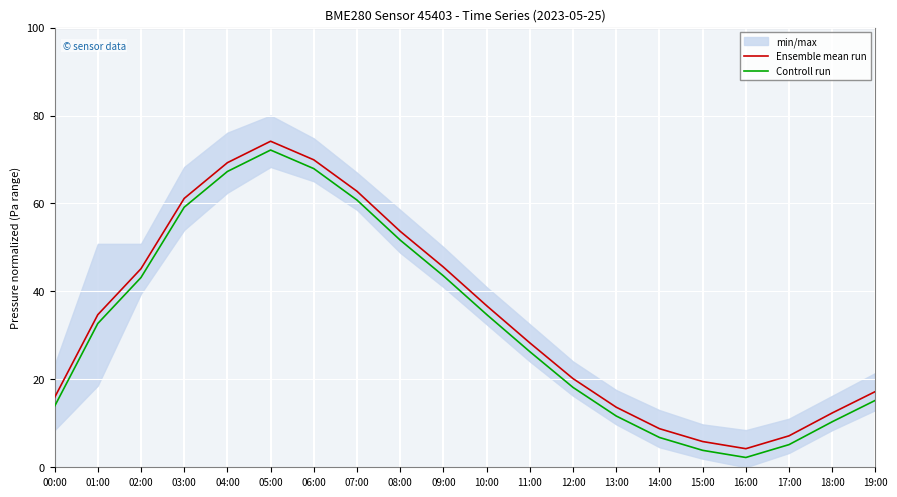

Where is the first local minimum for Controll run?

16:00